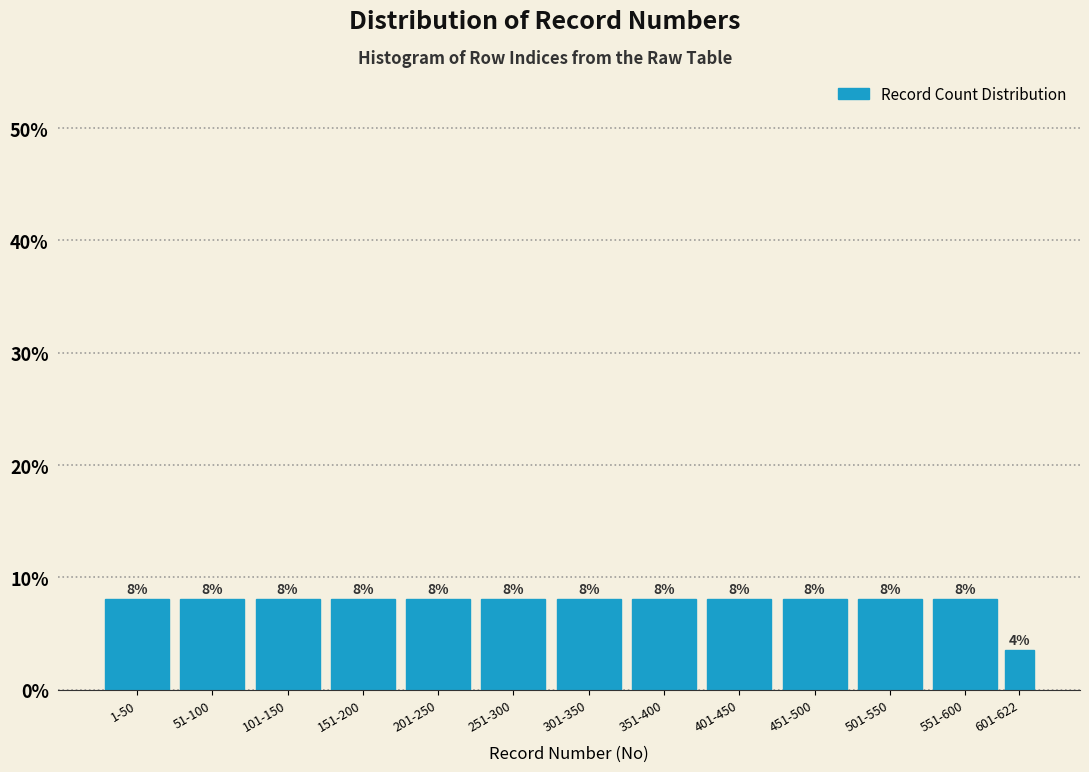

At which label does the data first exceed 8?

1-50